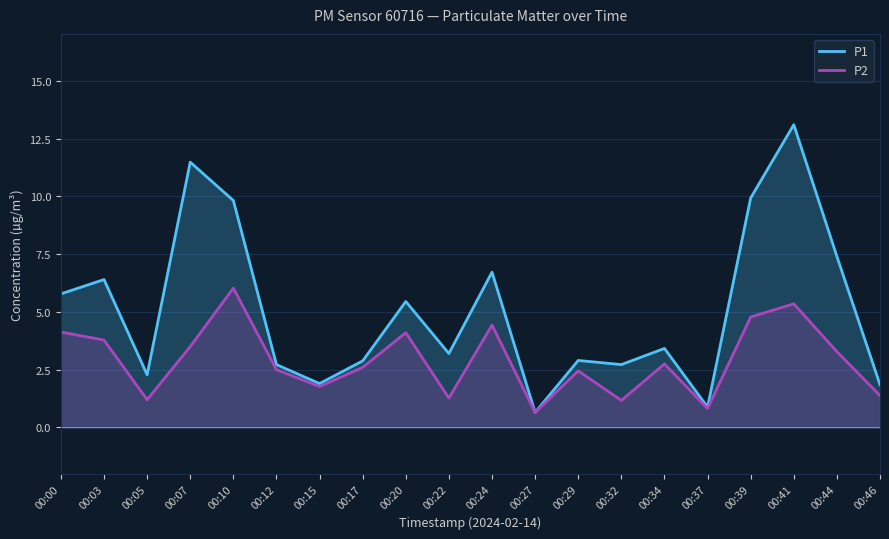

True or false: P1 and P2 intersect in this chart.

False